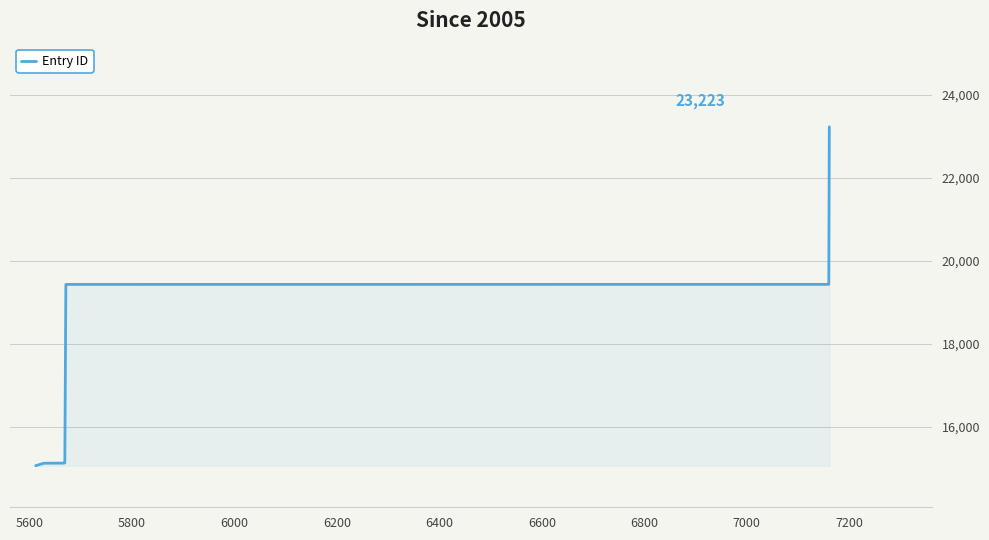

What is the maximum value shown in the chart?

23223